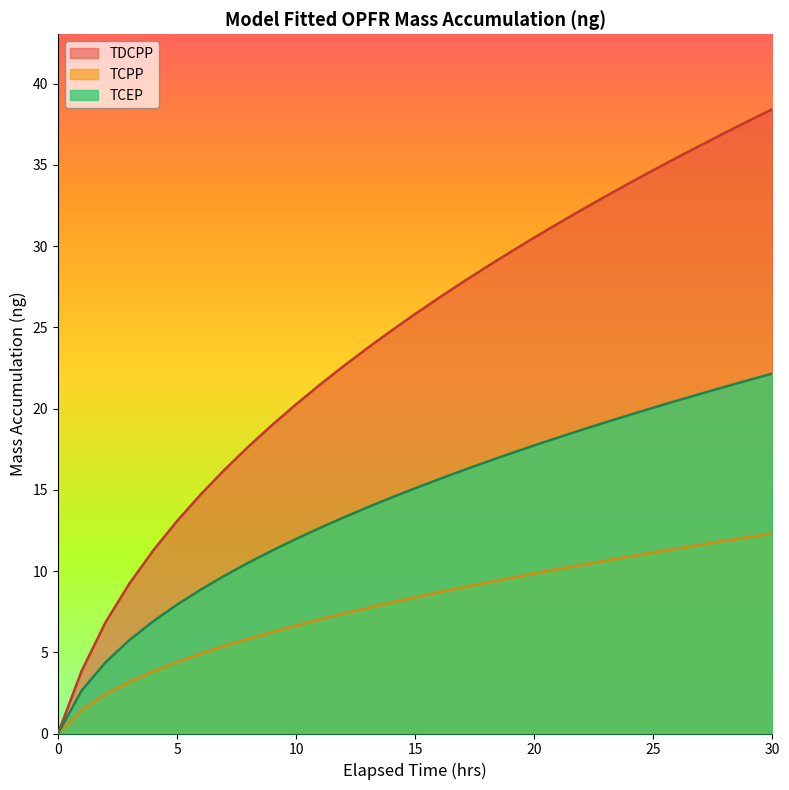

Where is TDCPP nearest to the value 19?

9